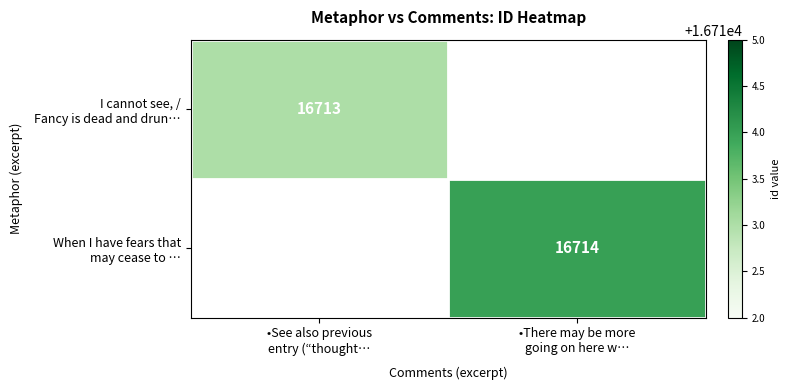

Which series has the largest range (max minus min)?

I cannot see, / Fancy is dead and drun…